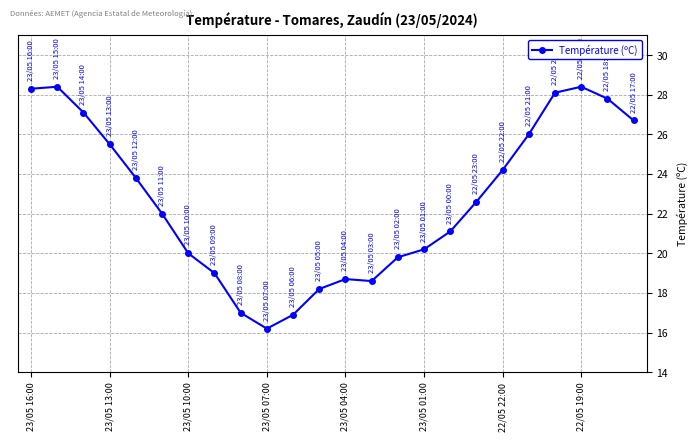

What is the average value?

22.7